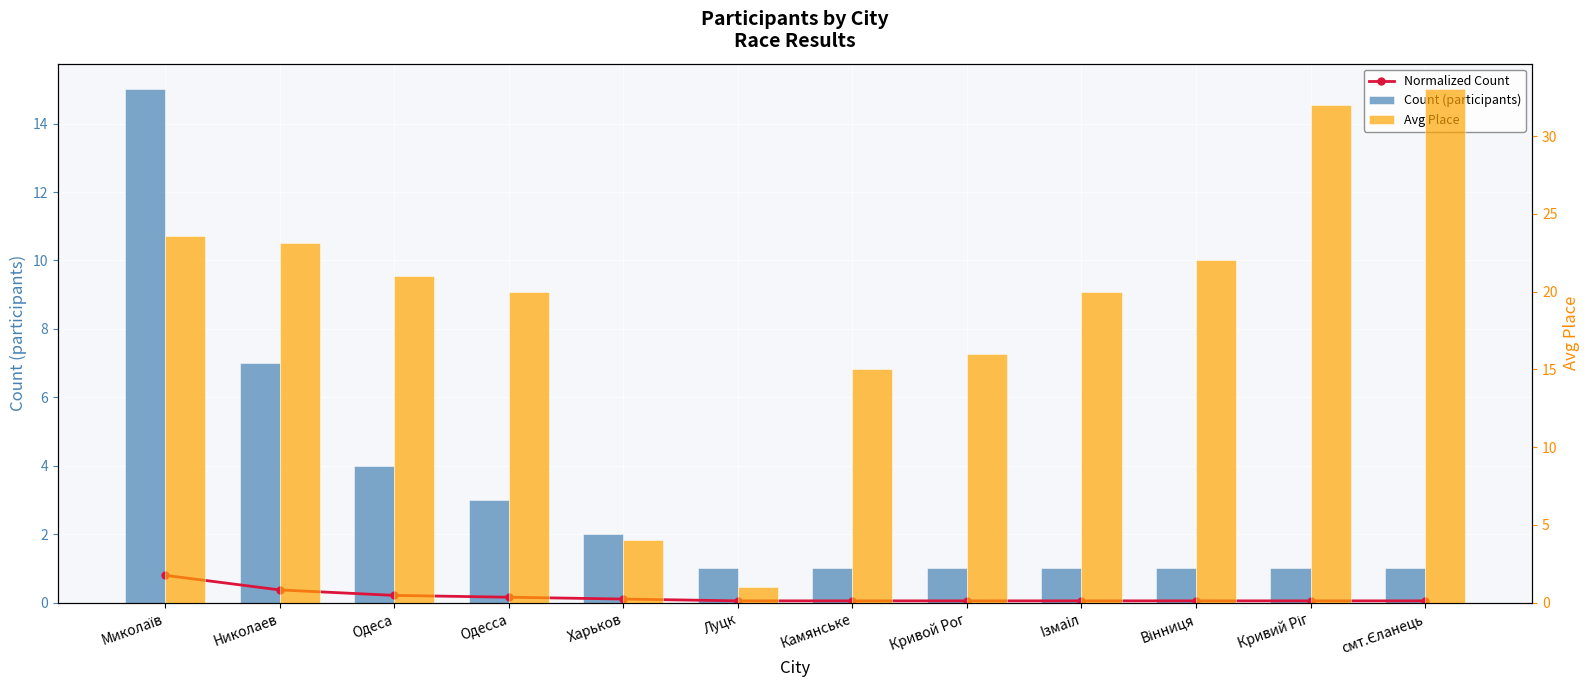

True or false: Count (participants) has a value of 7.0 at Николаев.

True